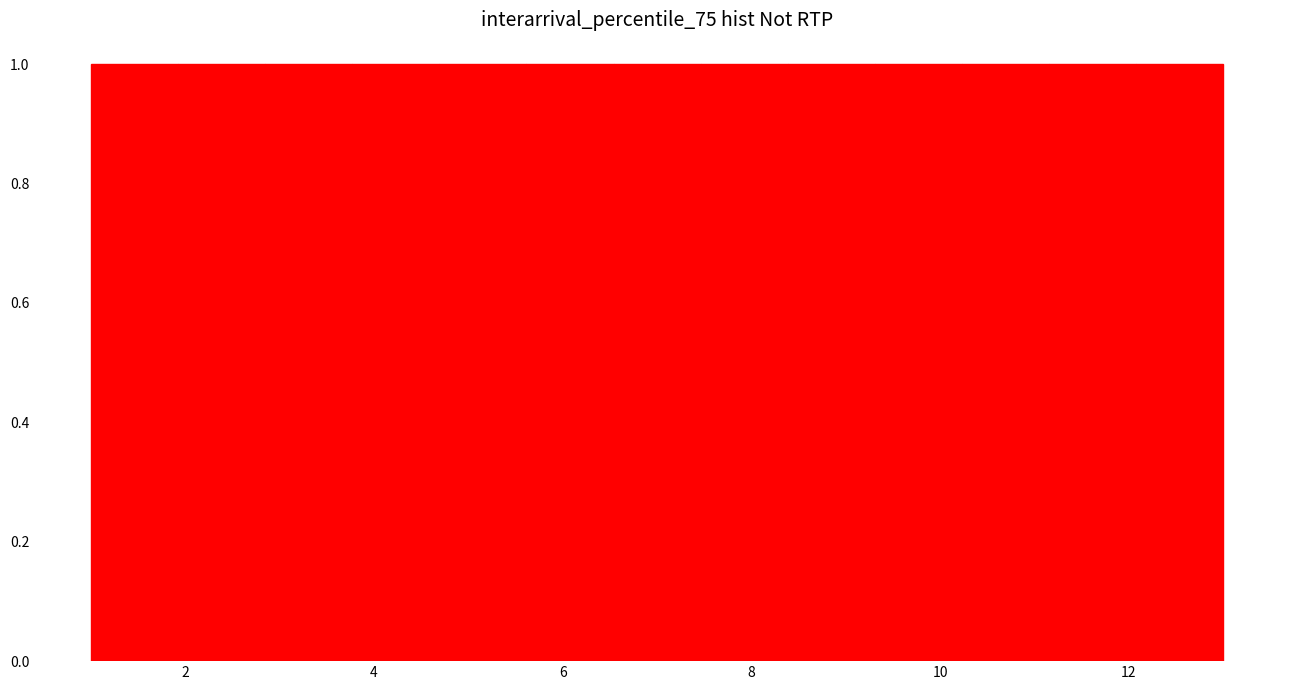

Reading left to right, list every bar in this chart as the range it spans on the x-axis followed by its height. Neither the bar edges nor the heights are printed on the chart, so give them approximately, as read against the axes.

1.0 to 2.0: 1
2.0 to 2.8: 1
2.8 to 3.8: 1
3.8 to 4.6: 1
4.6 to 5.6: 1
5.6 to 6.6: 1
6.6 to 7.4: 1
7.4 to 8.4: 1
8.4 to 9.4: 1
9.4 to 10.2: 1
10.2 to 11.2: 1
11.2 to 12.0: 1
12.0 to 13.0: 1